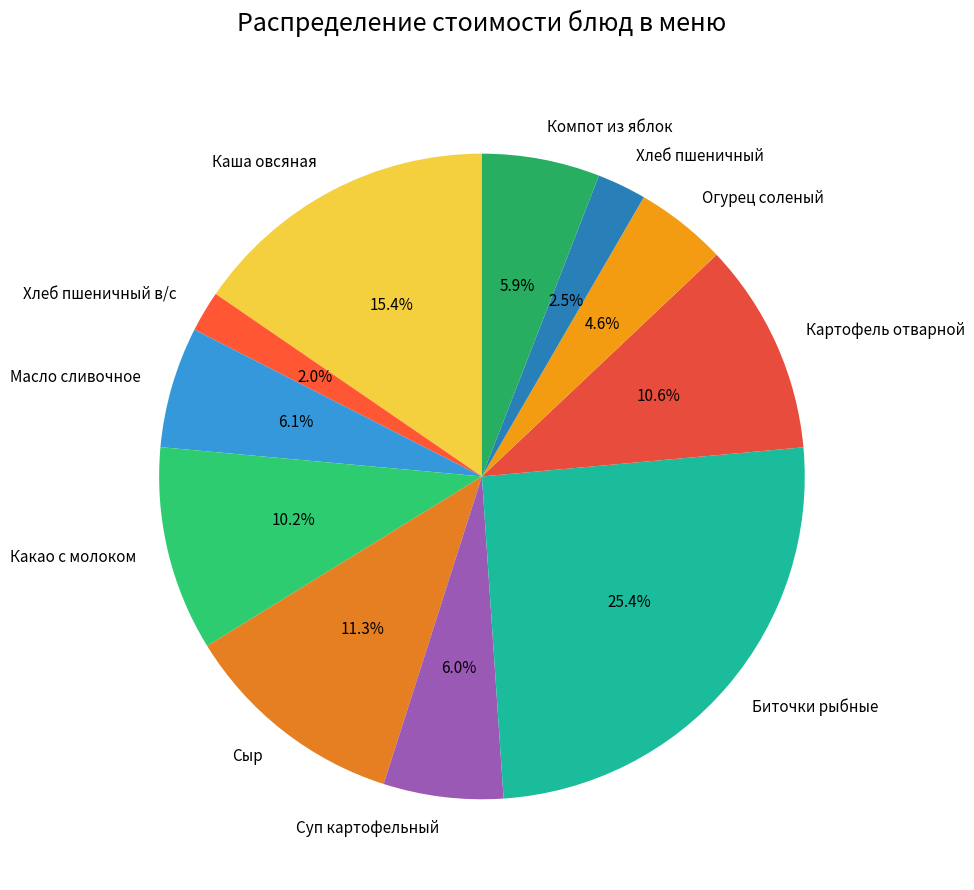

Count the number of slices in the pie.

11